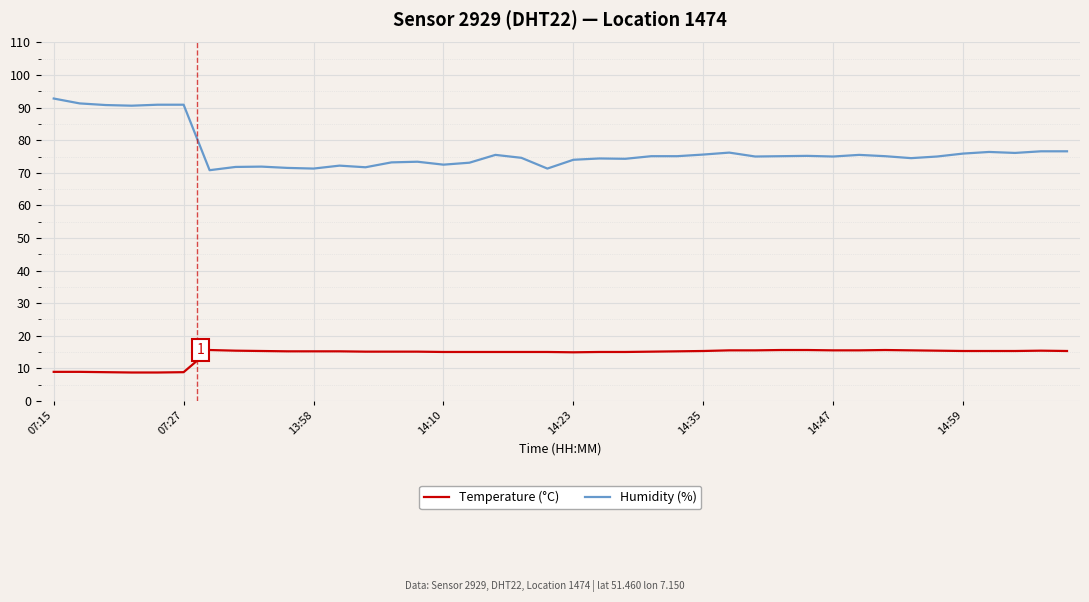

What is the greatest value displayed?

92.8